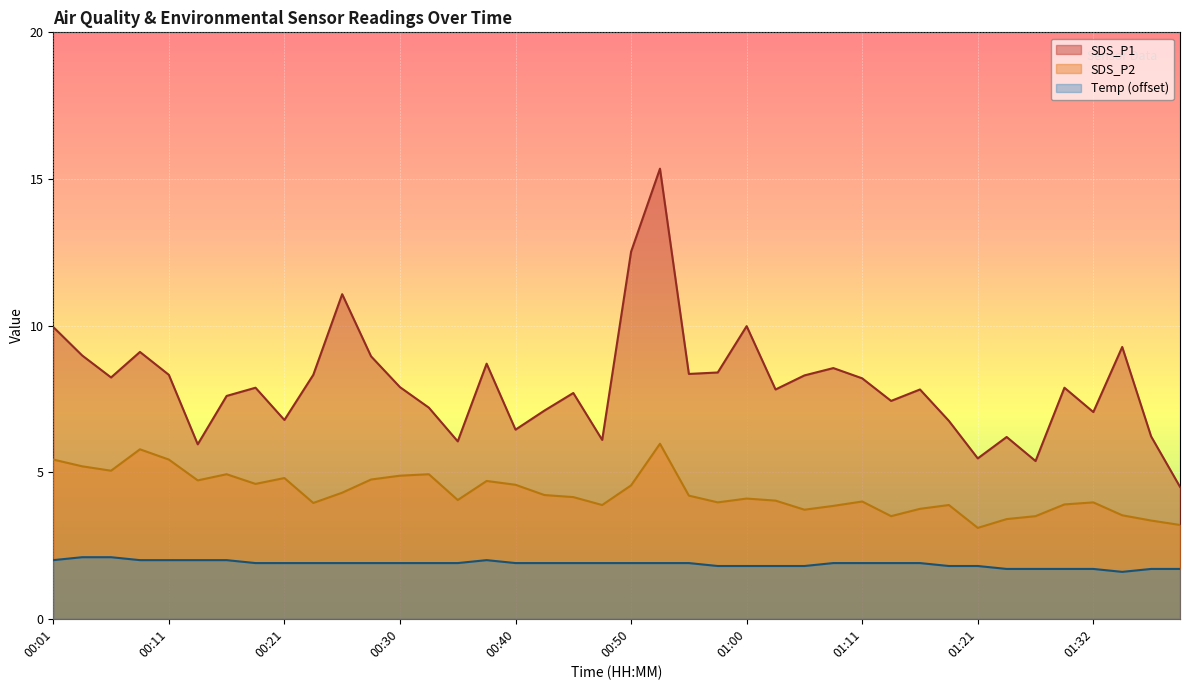

Which category has the highest value across all series?

00:53